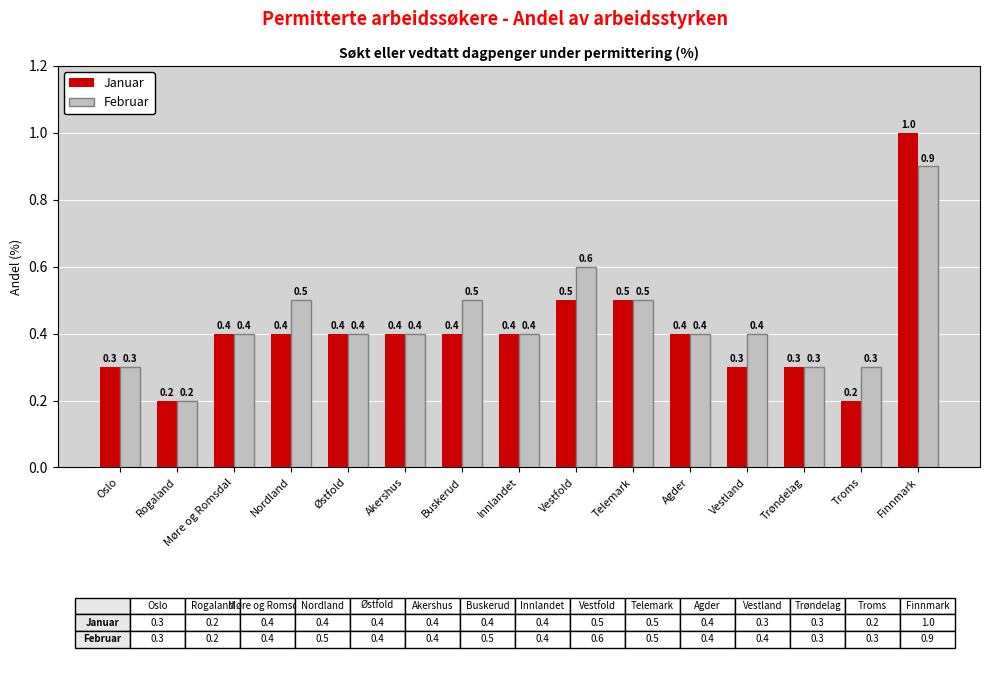

The value of Januar at Innlandet is 0.6. True or false?

False